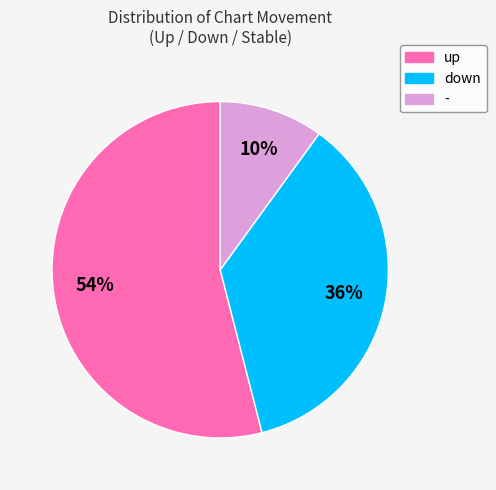

What percentage is the - slice, to the nearest percent?

10%